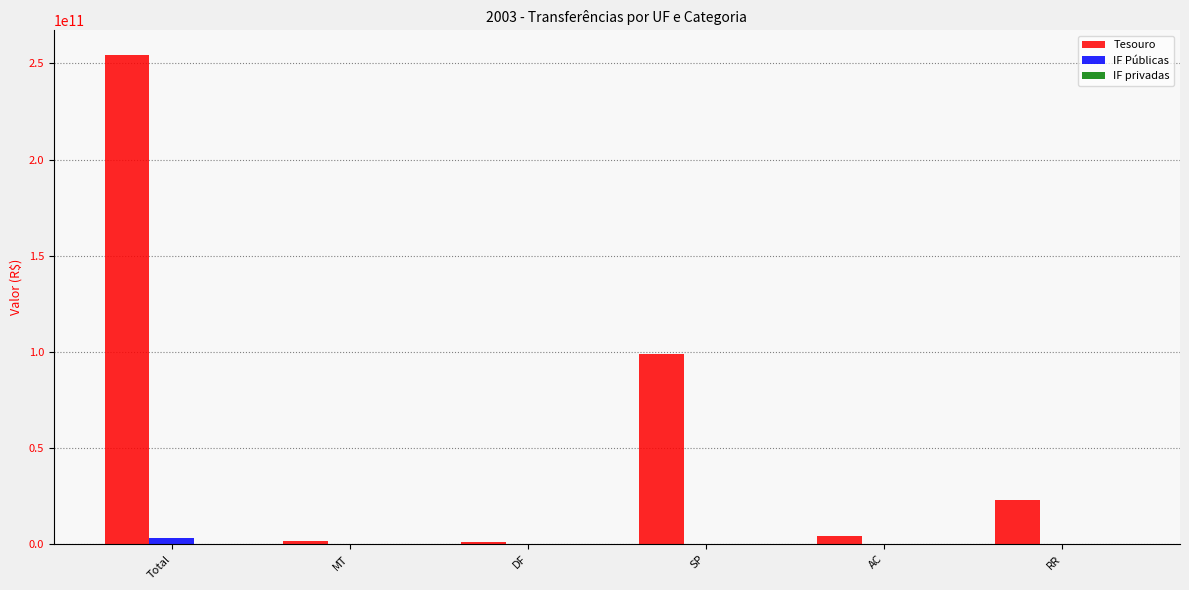

At which category is the sum across all series the highest?

Total